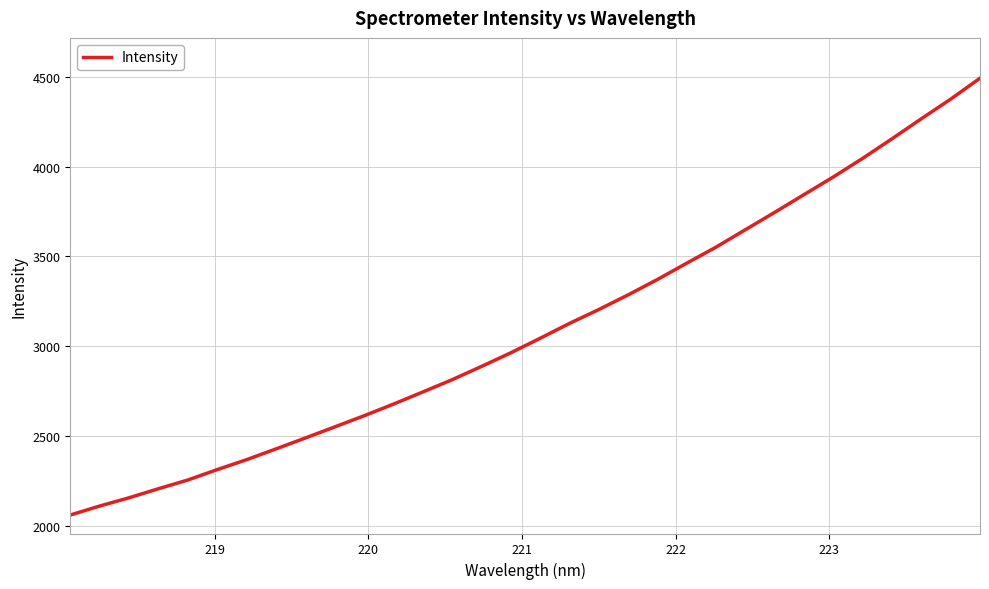

What is the minimum value shown in the chart?

2059.0